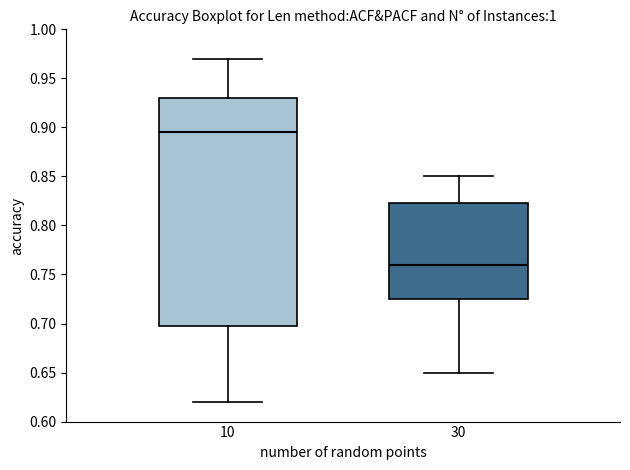

Which box is the tallest, from its lower edge to its upper edge?

10